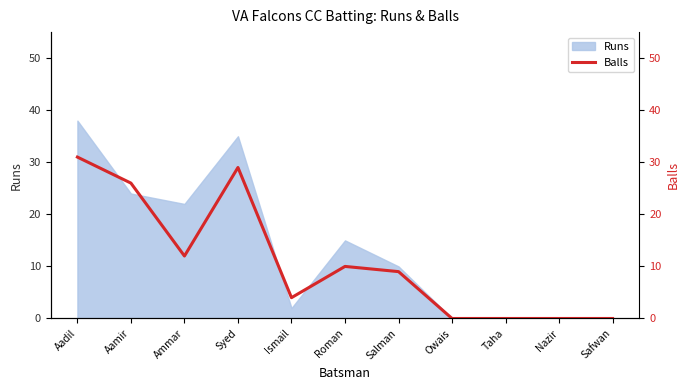

The chart shows a value of 21 at Ammar. True or false?

False